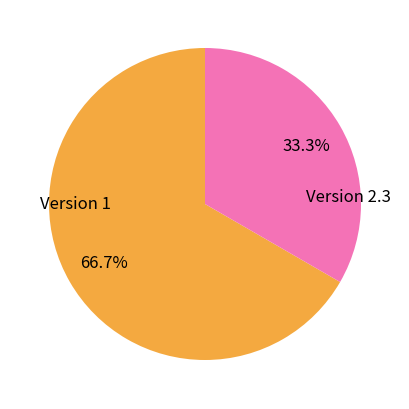

Is there a majority slice in this chart?

Yes